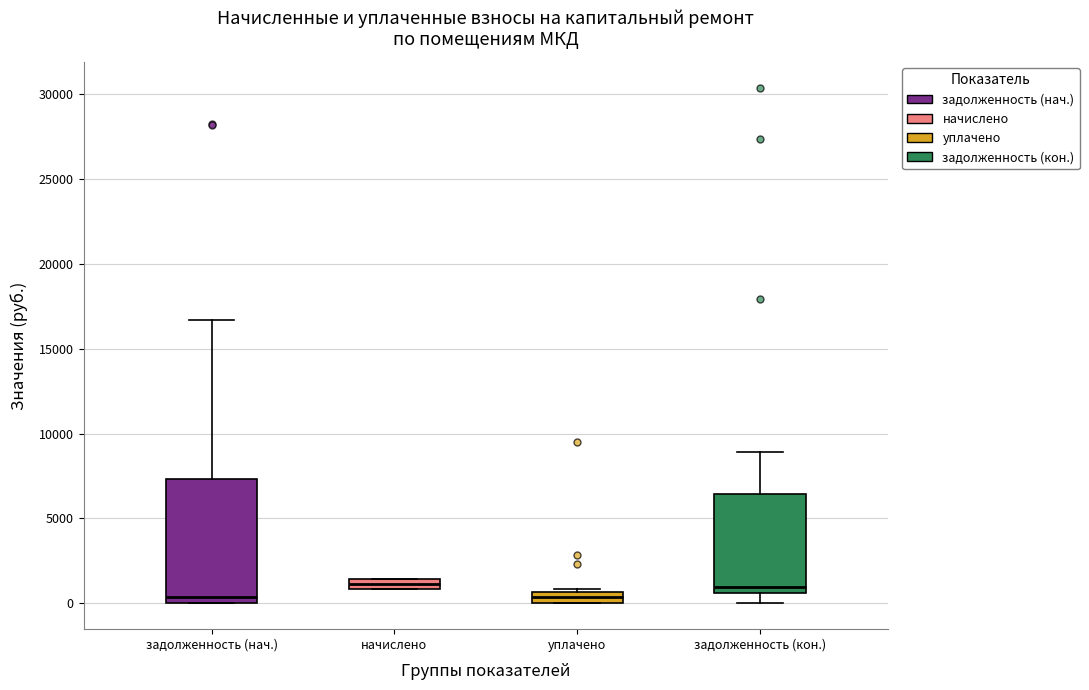

Where is the upper edge of the box for задолженность (нач.) on the y-axis? The values are not printed on the chart, so give them approximately, as read against the axis.

7500